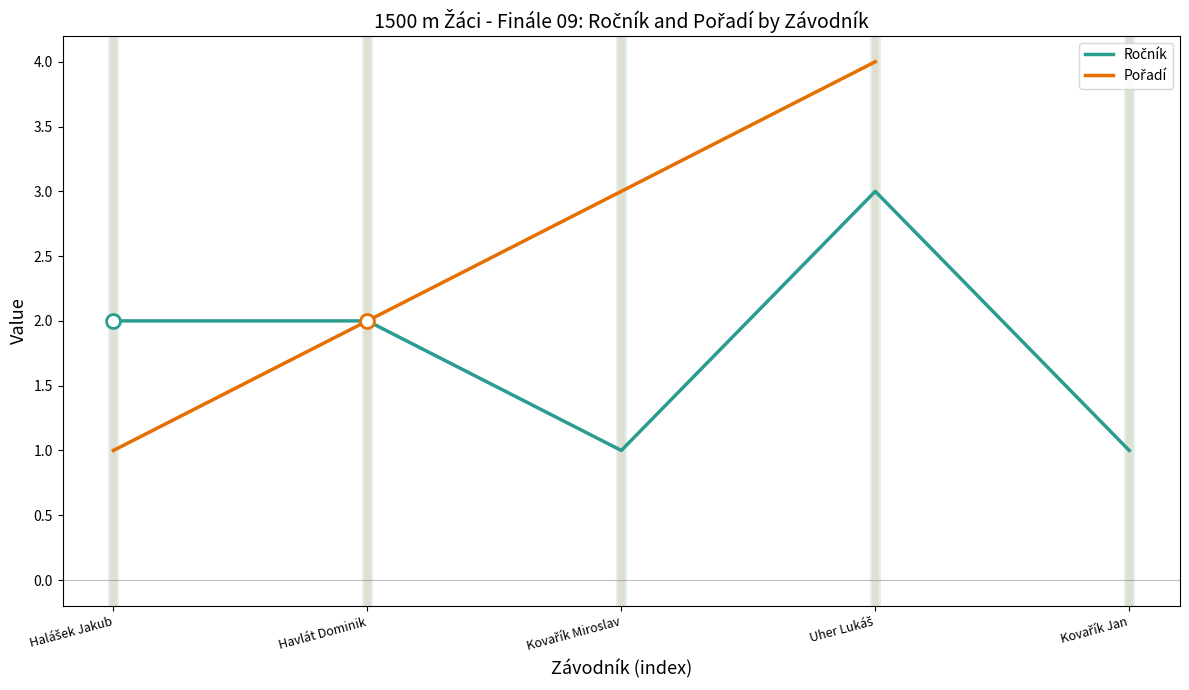

How many lines are shown in the chart?

2